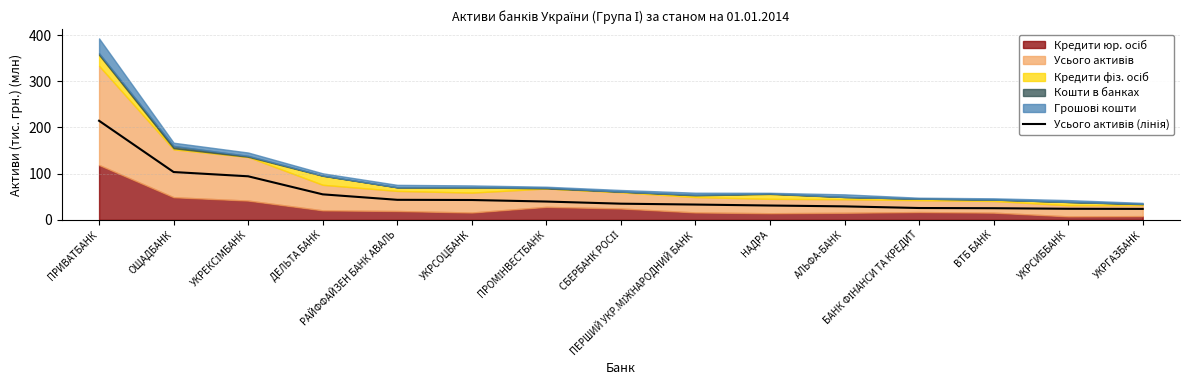

What value does the data have at БАНК ФІНАНСИ ТА КРЕДИТ?

25.7